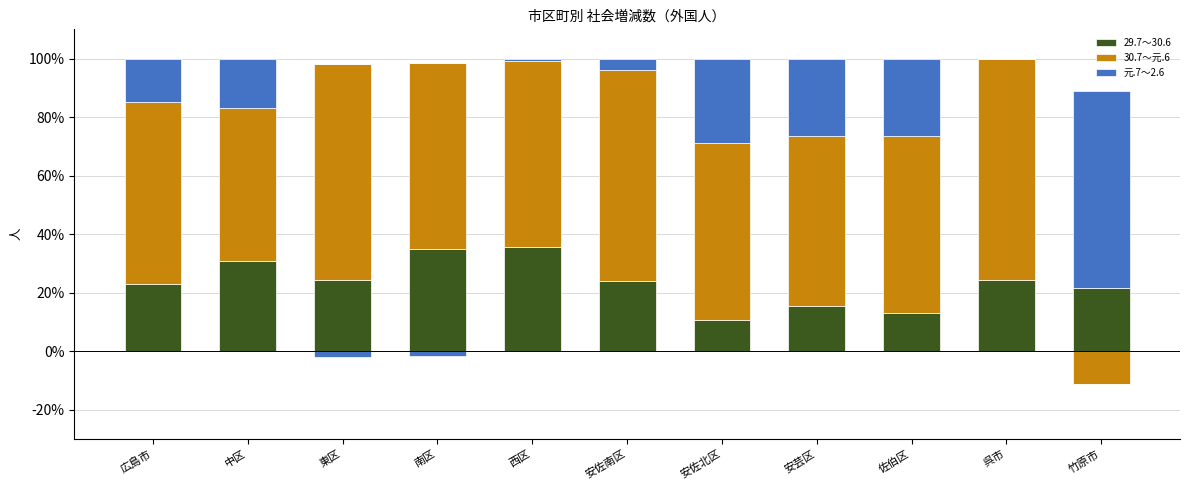

How many bars are there in total?

33